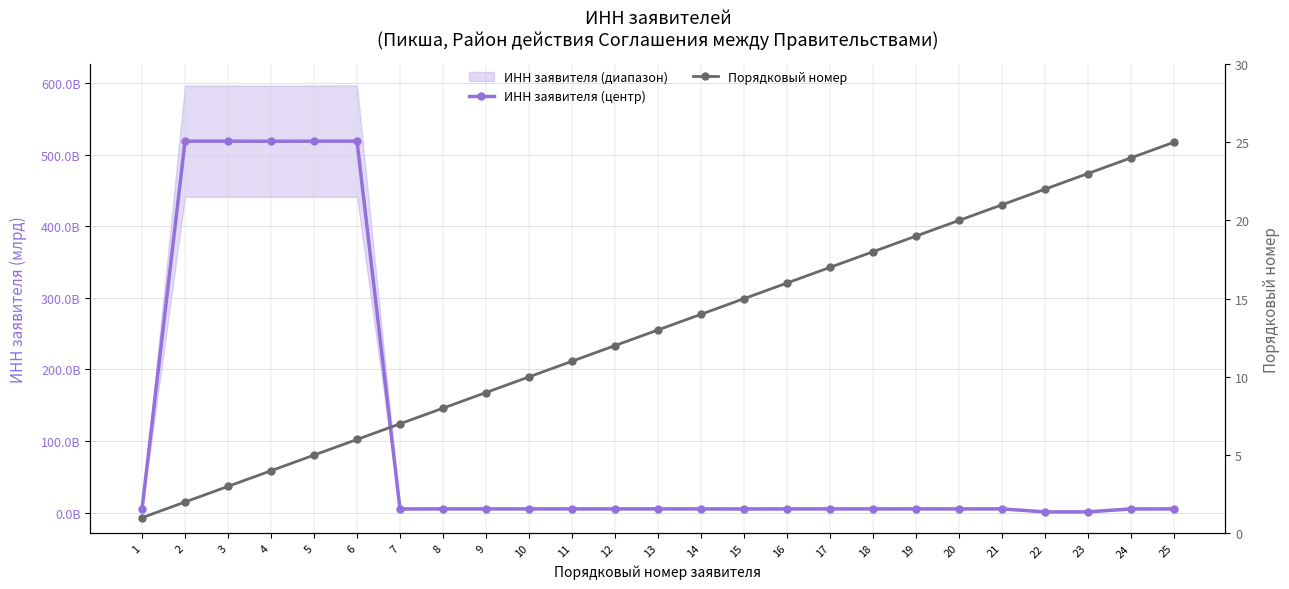

What is the difference between the ИНН заявителя (центр) values at 7 and 10?

0.1